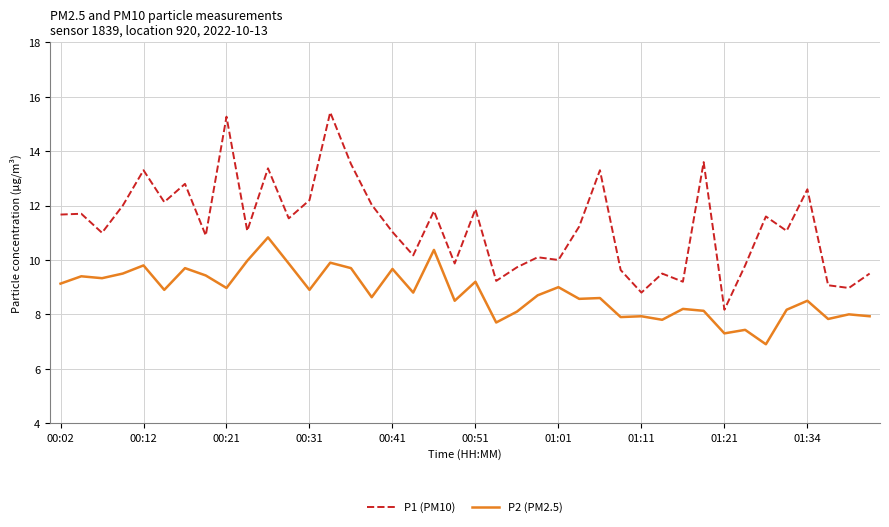

Which series has the largest total across all categories?

P1 (PM10)